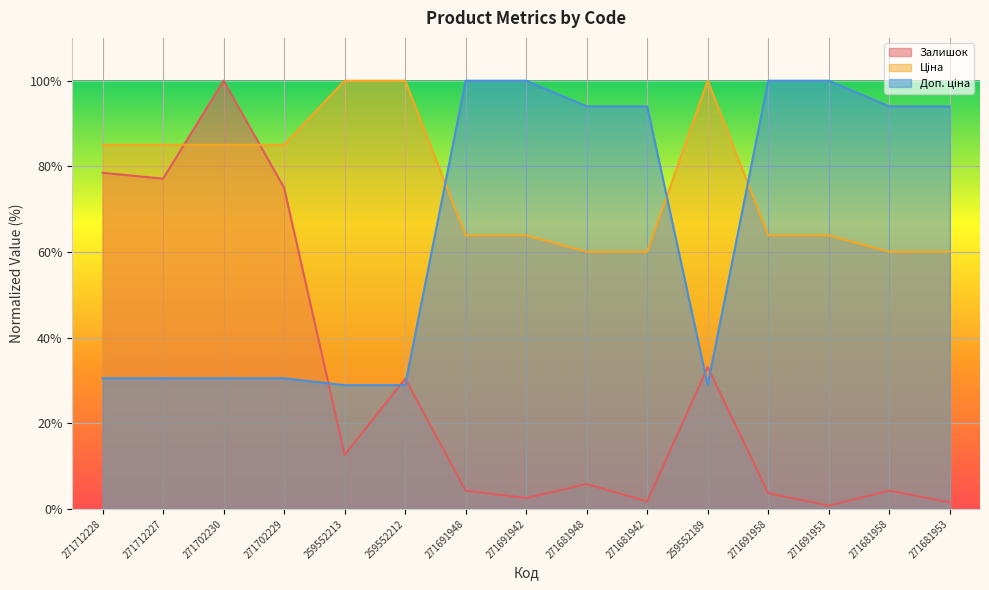

Between 271691958 and 271681958, which is larger?

271681958